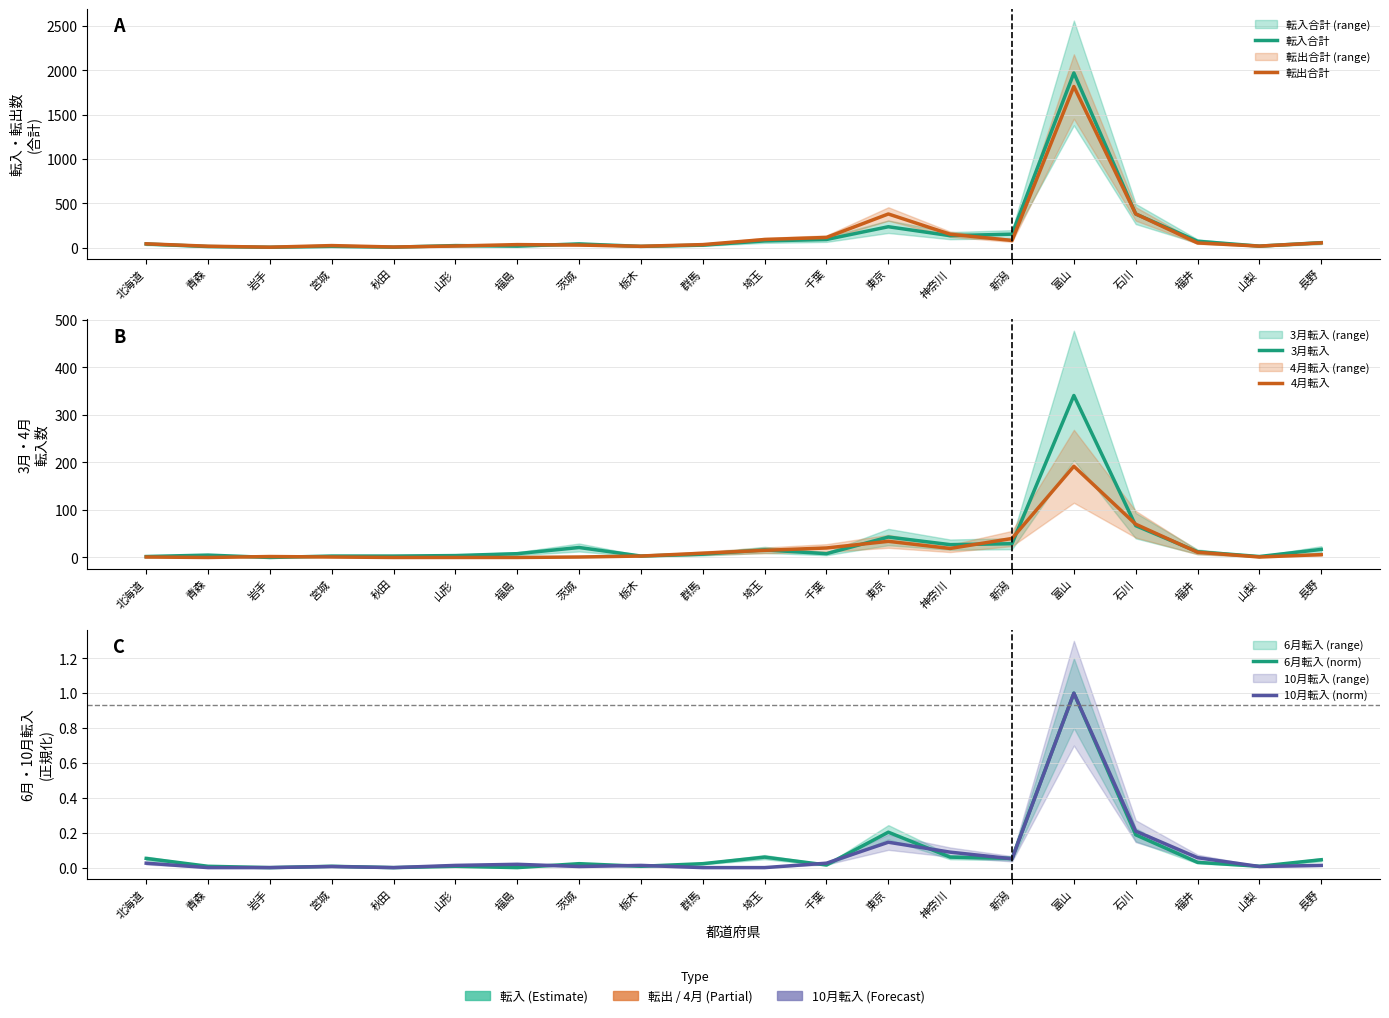

At 茨城, list the series in order from smallest to largest.

10月転入 (norm), 6月転入 (norm), 4月転入, 3月転入, 転出合計, 転入合計